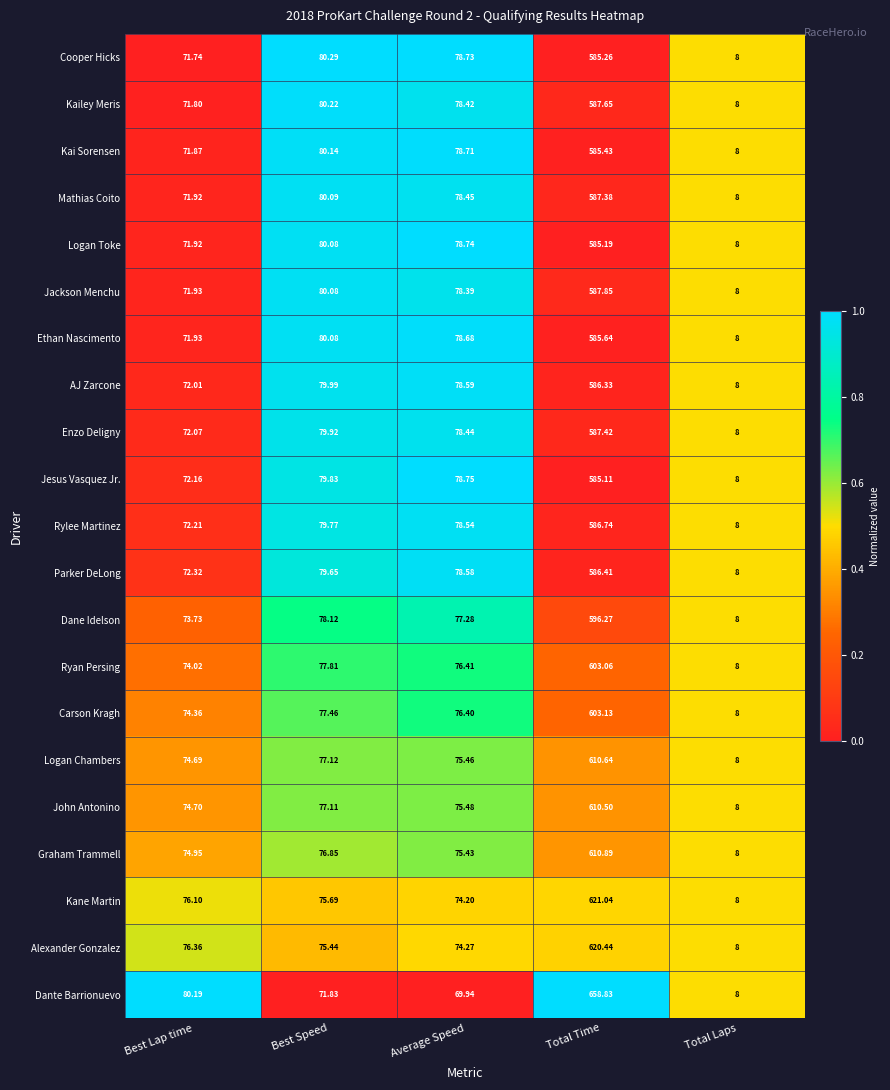

What is the total value across all series at Average Speed?

1617.9